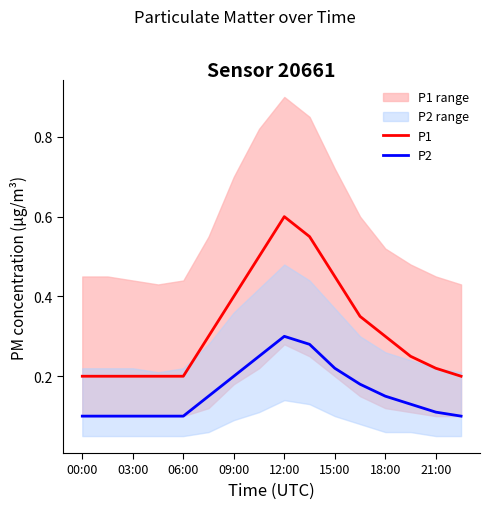

The value of P1 at 00:00 is 0.3. True or false?

False